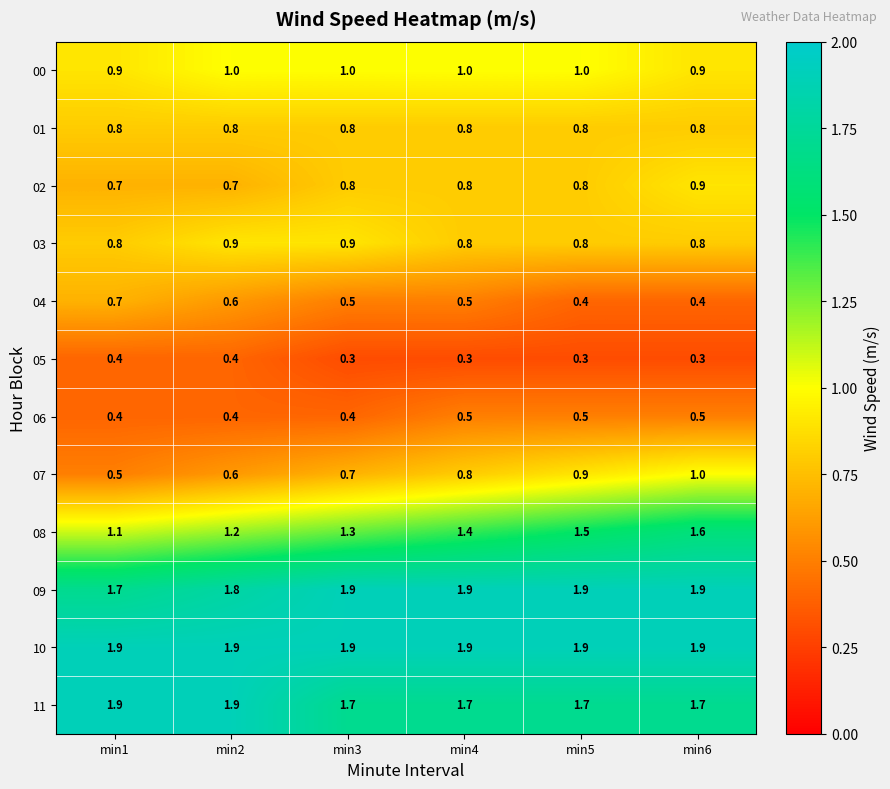

How many categories are shown in the chart?

6